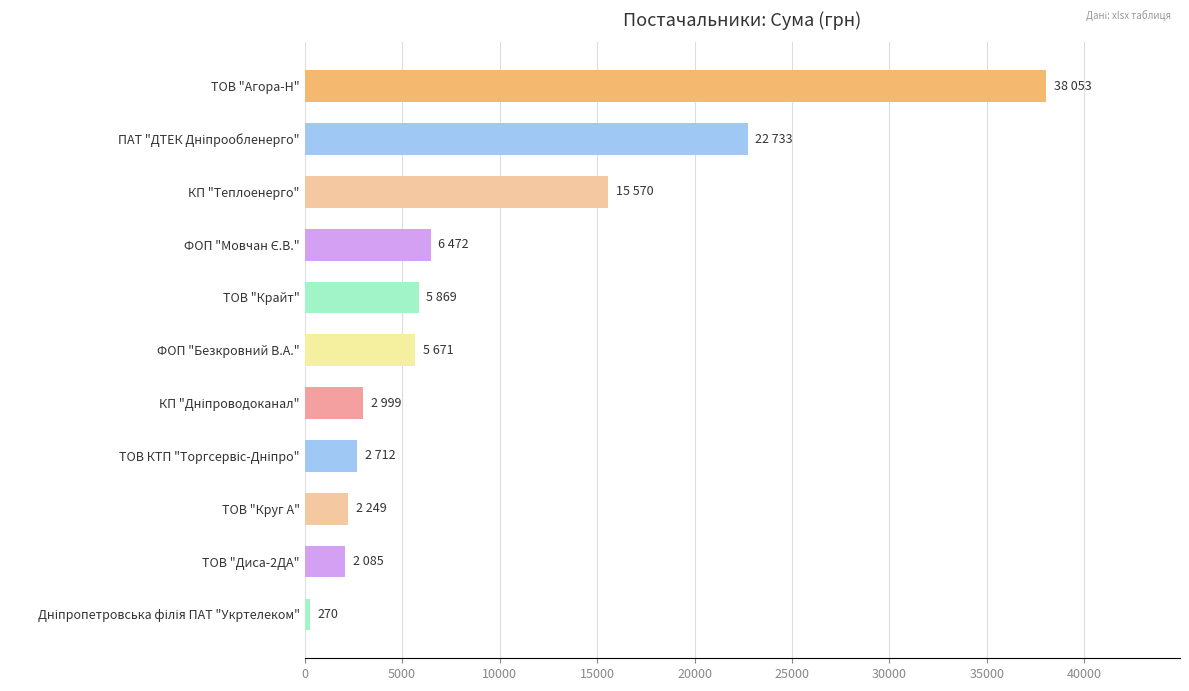

How many values are below 5671?

5